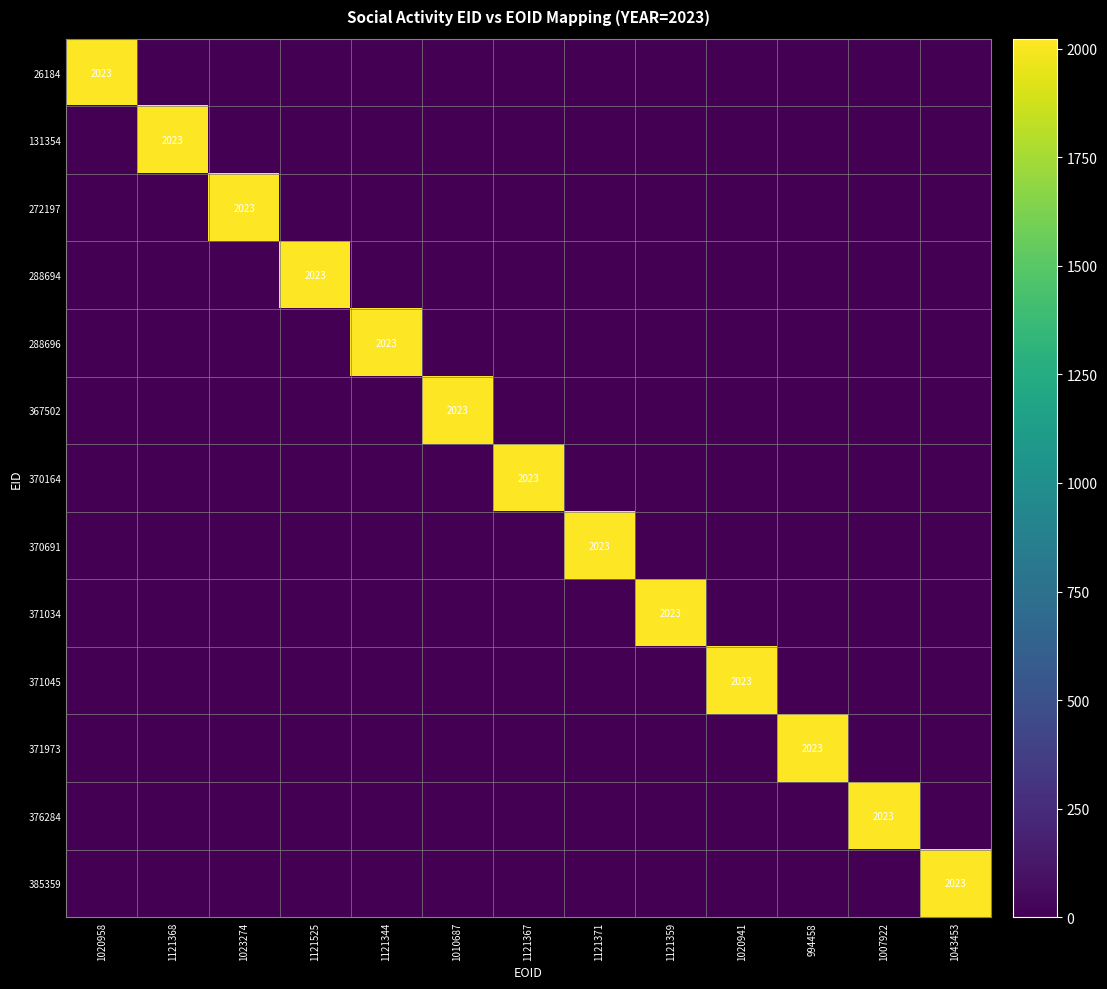

What is the average value of the 376284 series?

156